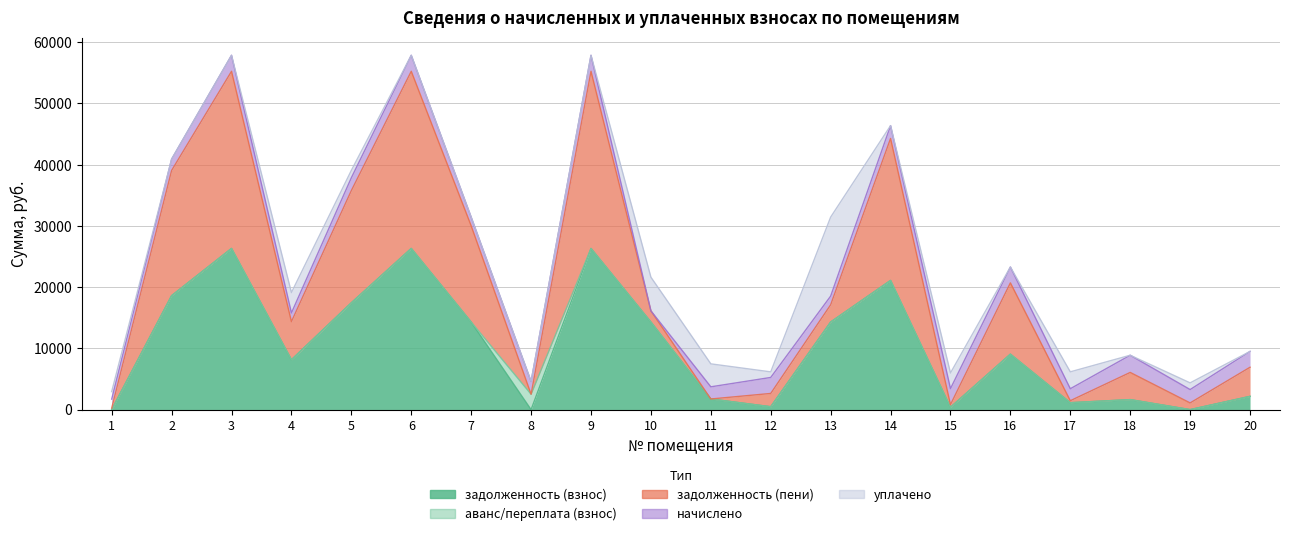

True or false: начислено and задолженность (взнос) cross at least once.

True